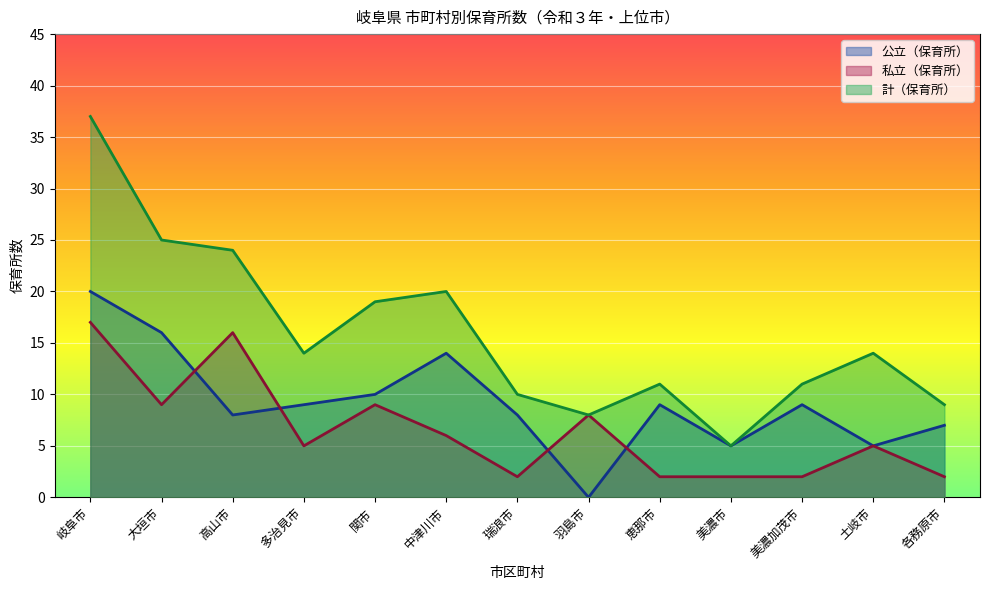

True or false: 計（保育所） and 私立（保育所） intersect in this chart.

False